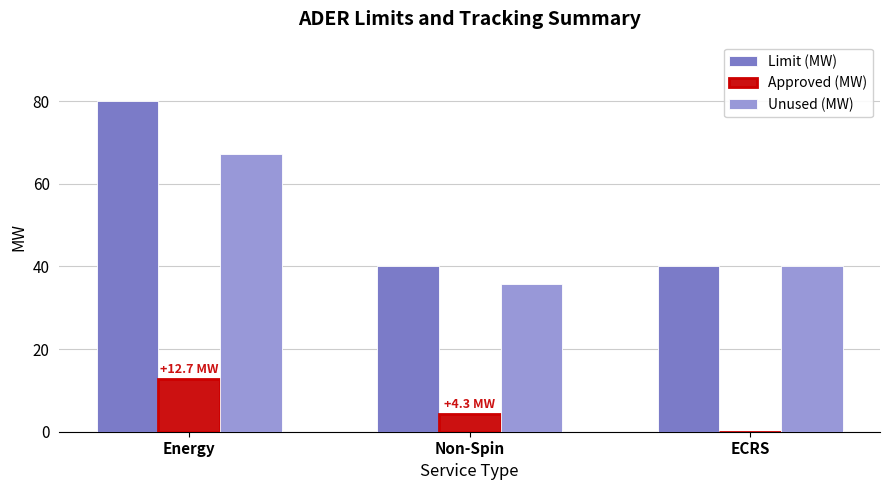

What is the sum of all Approved (MW) values?

17.0